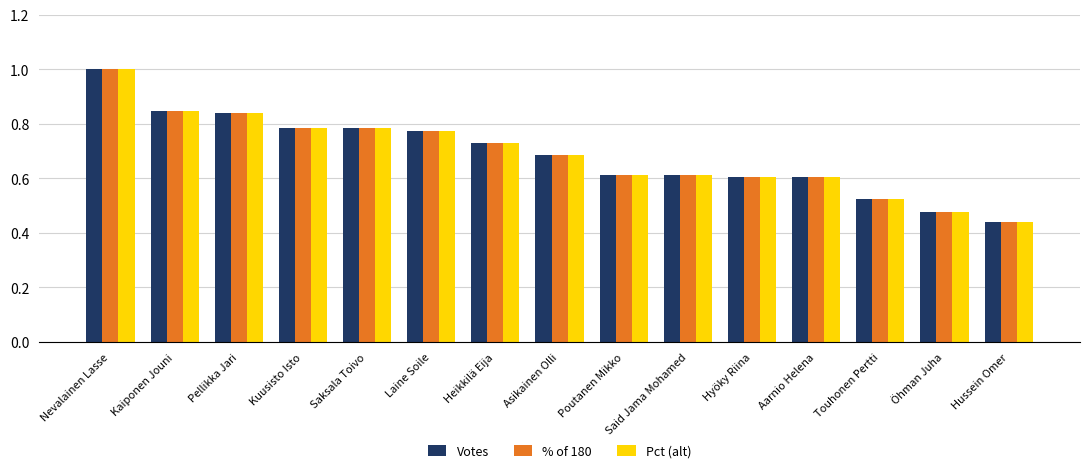

Which series changed the most between Kaiponen Jouni and Aarnio Helena?

Votes